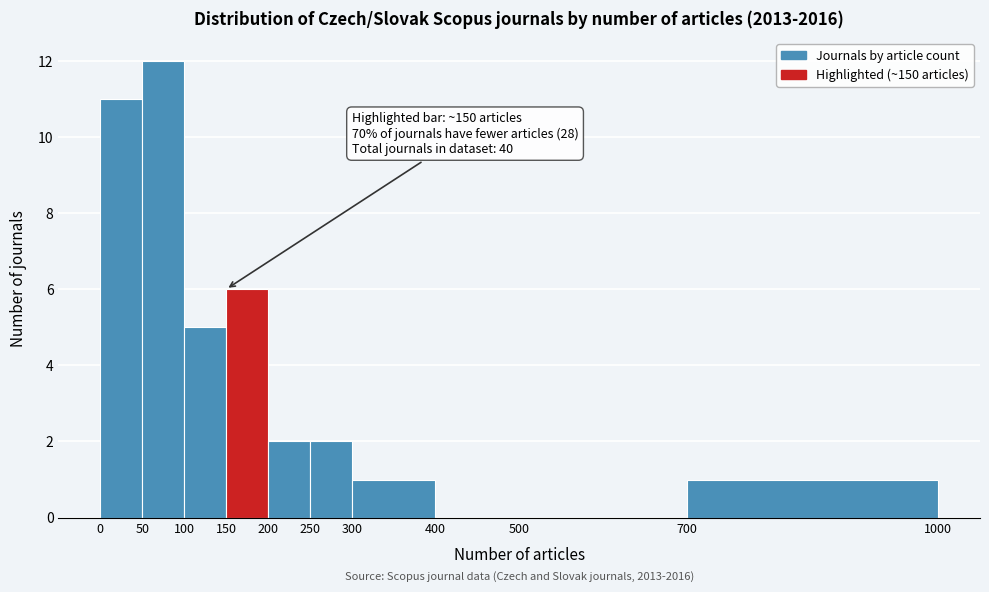

Which range on the x-axis has the tallest bar?

50 to 100